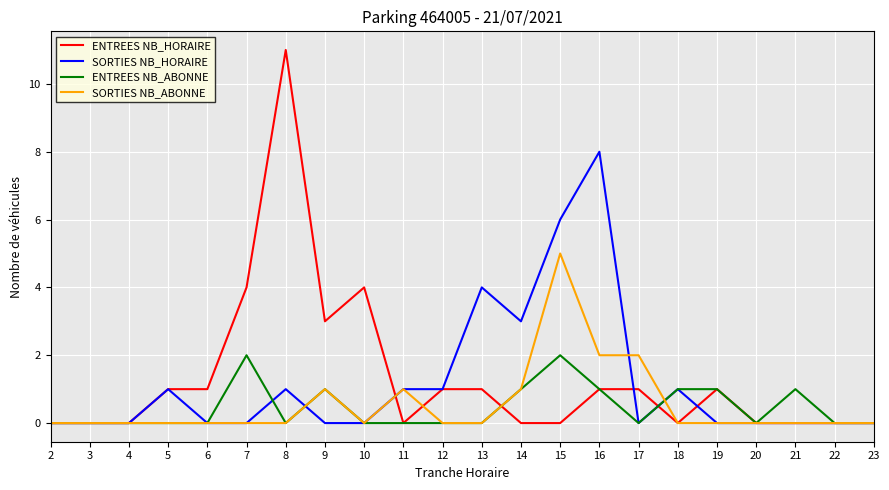

What is the maximum value for SORTIES NB_HORAIRE?

8